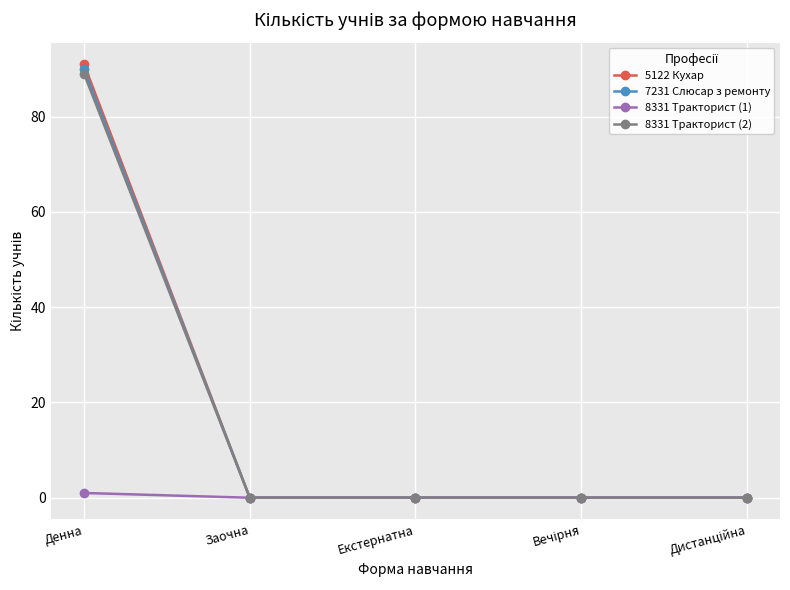

The value of 8331 Тракторист (2) at Екстернатна is 0. True or false?

True